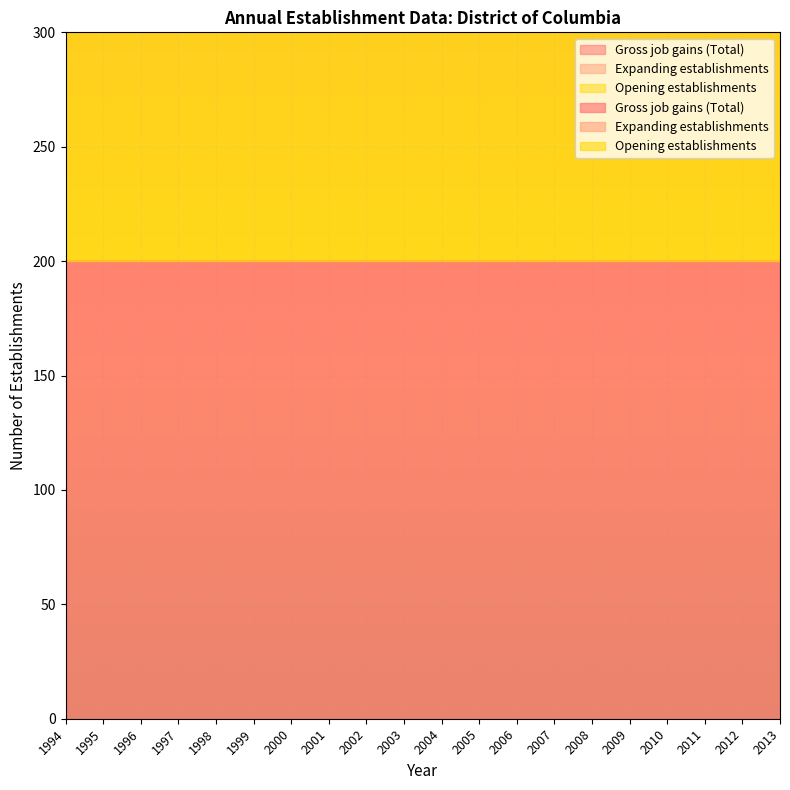

True or false: Gross job gains (Total) has more than 2 interior local peaks.

False